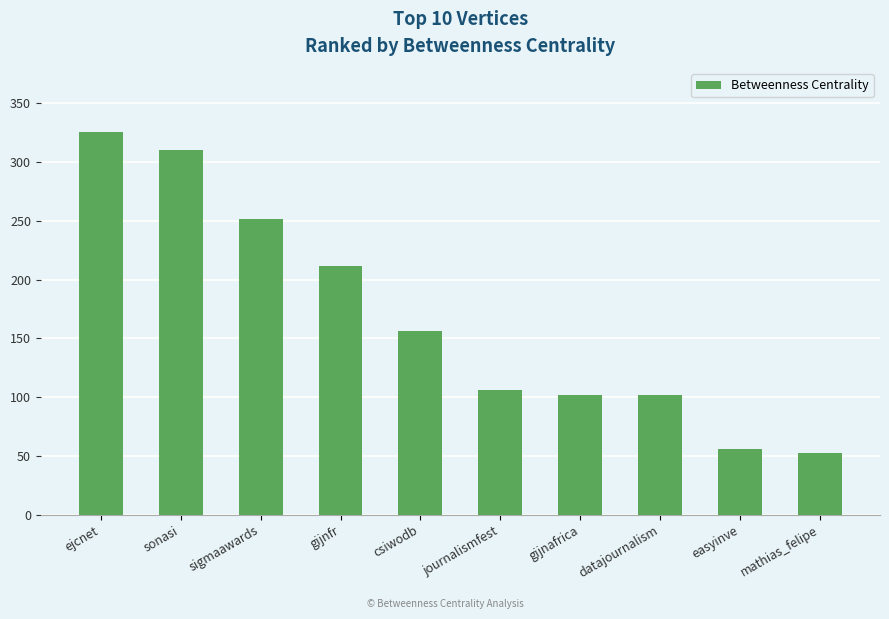

Reading right to left, list all the values displayed in this chart.

52.0	56.0	102.0	102.0	106.0	156.0	211.7	251.7	310.0	325.3